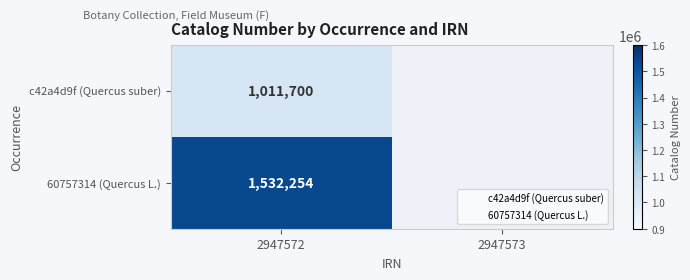

Rank the series at 2947572 from highest to lowest value.

60757314 (Quercus L.), c42a4d9f (Quercus suber)